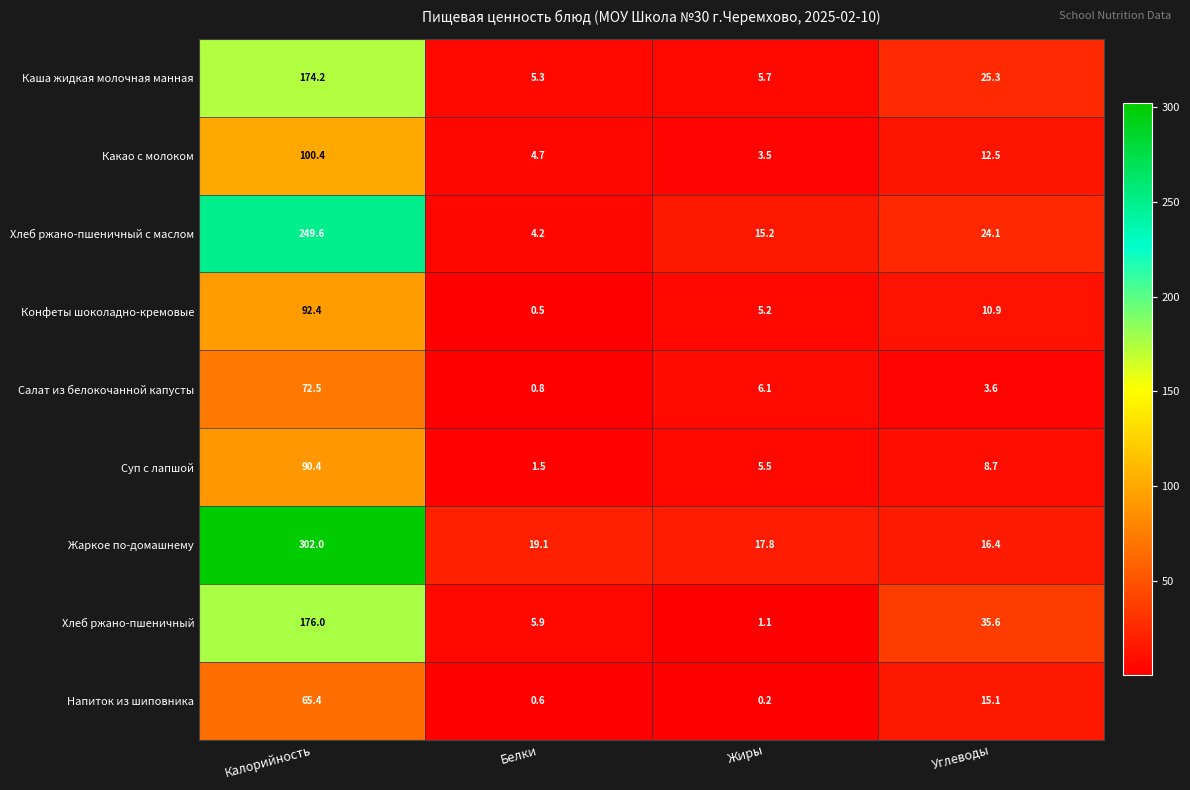

What is the difference between the second highest and second lowest values in the Салат из белокочанной капусты series?

2.5